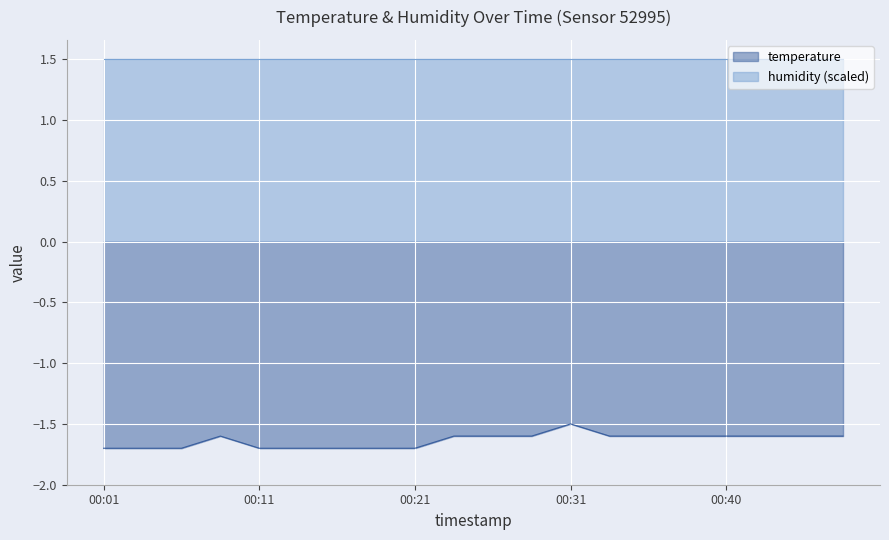

The chart shows a value of -2.3 at 00:45. True or false?

False